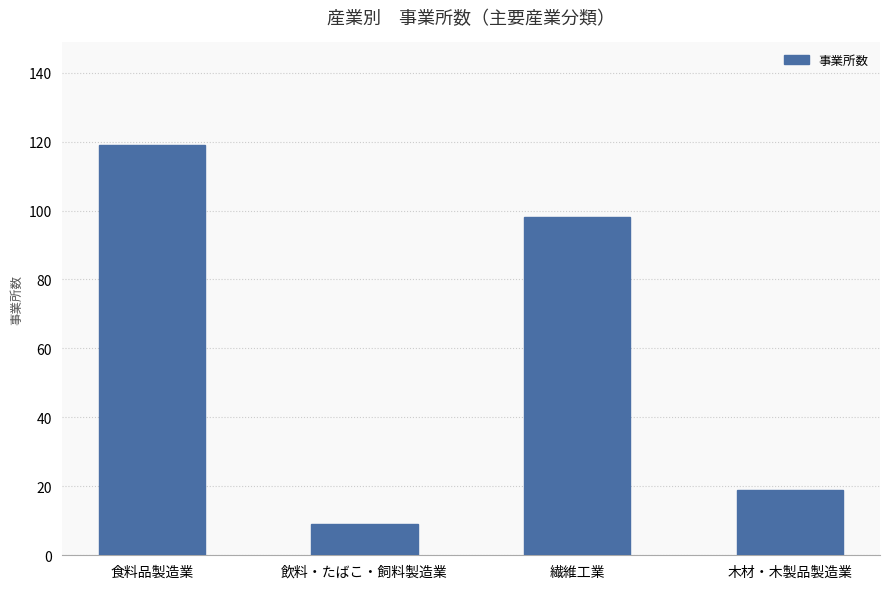

Where is the data nearest to the value 64?

繊維工業